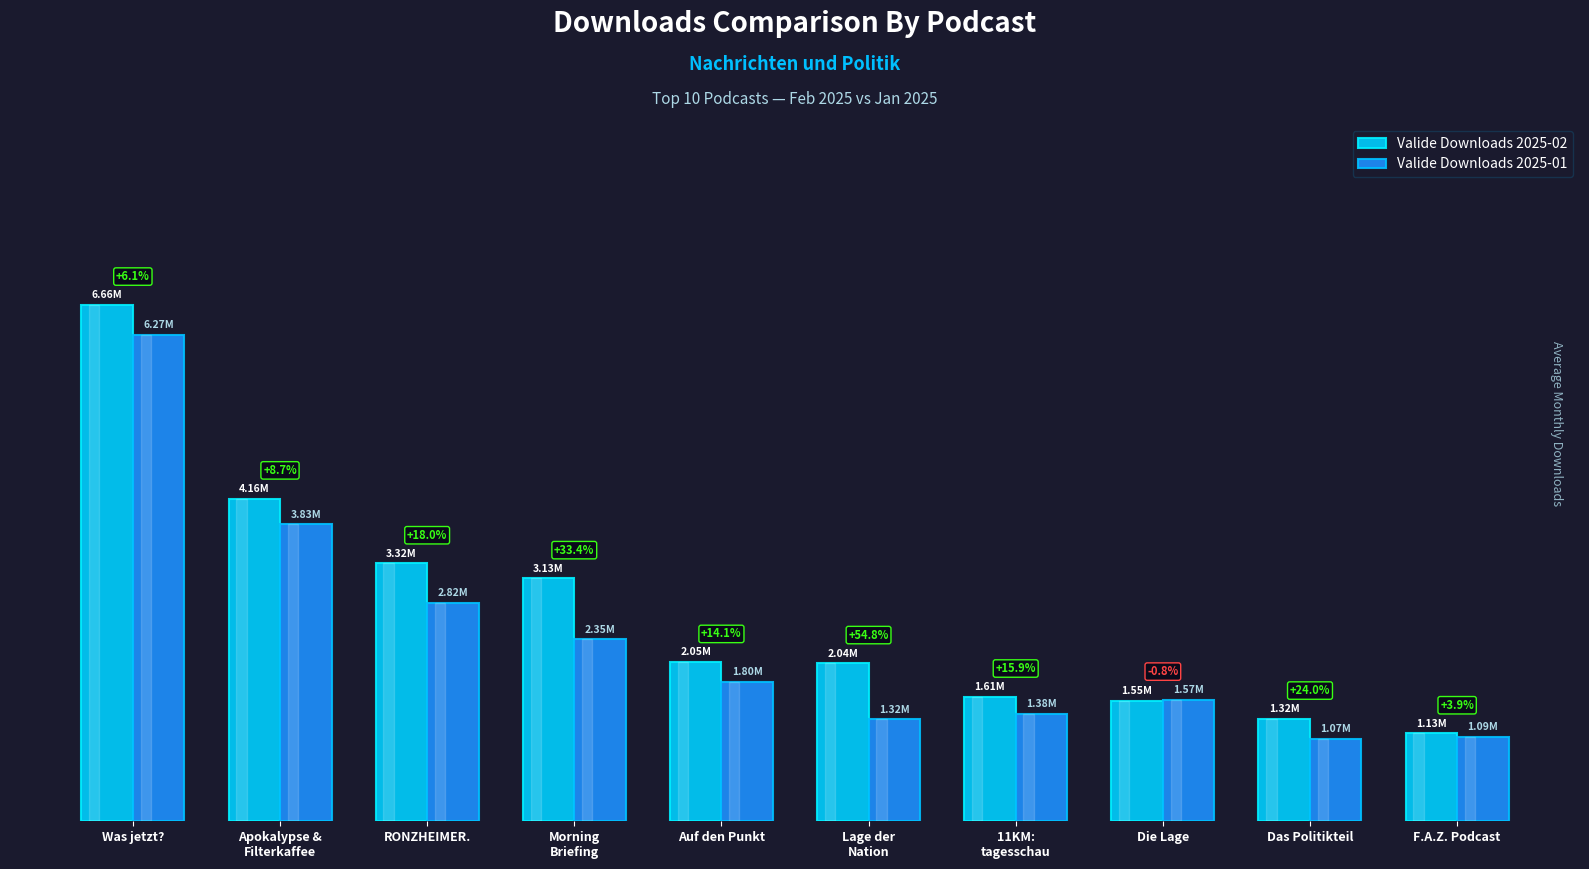

Does the chart contain stacked bars?

No